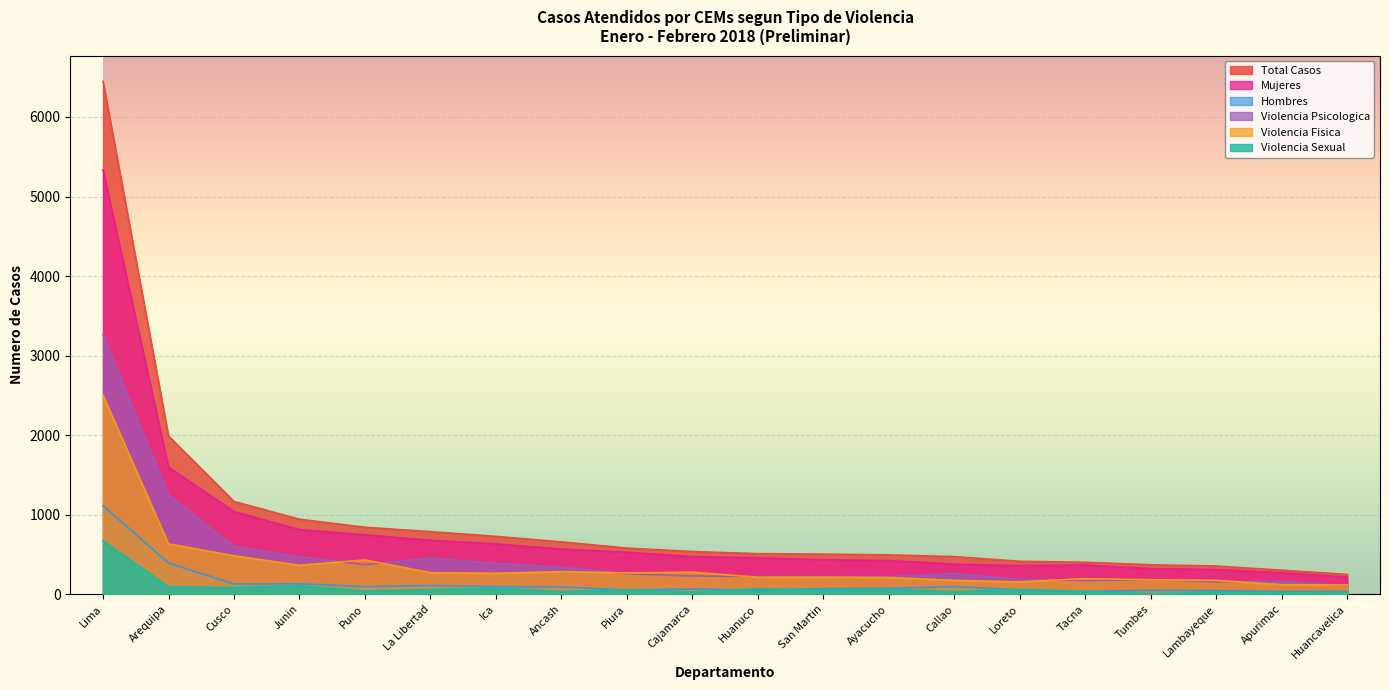

At which label is Violencia Psicologica closest to 1683?

Arequipa